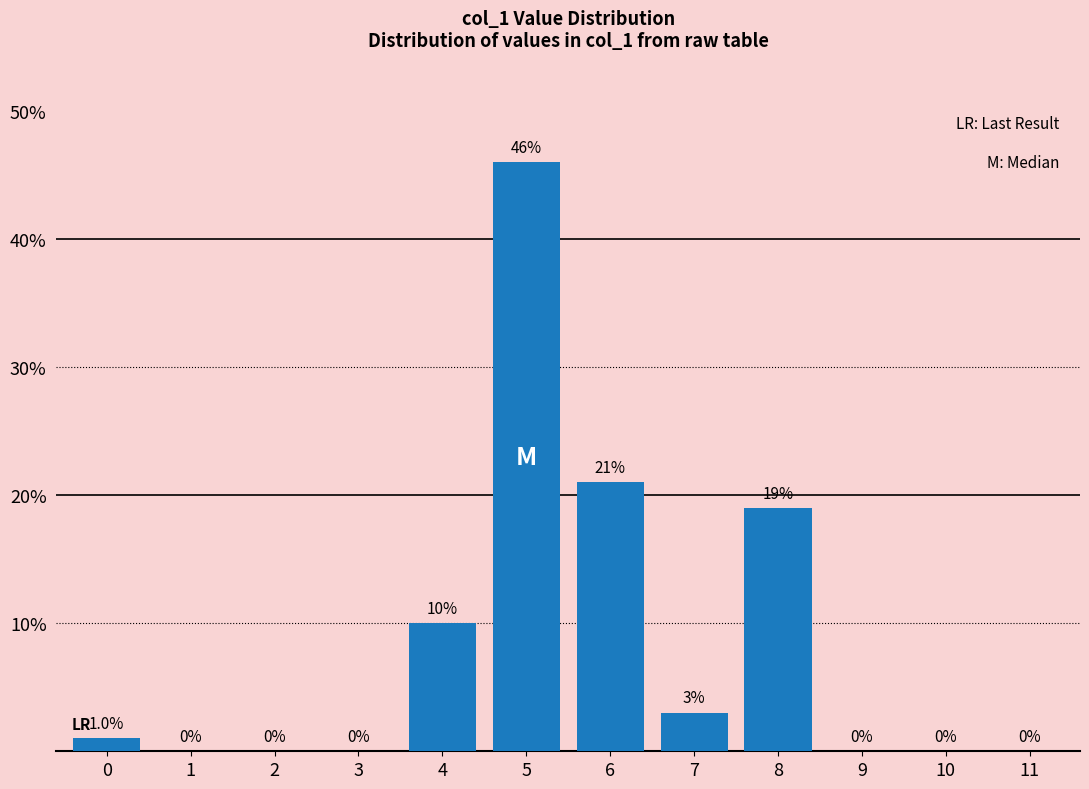

Reading right to left, what are all the values shown in this chart?

11=0	10=0	9=0	8=19	7=3	6=21	5=46	4=10	3=0	2=0	1=0	0=1